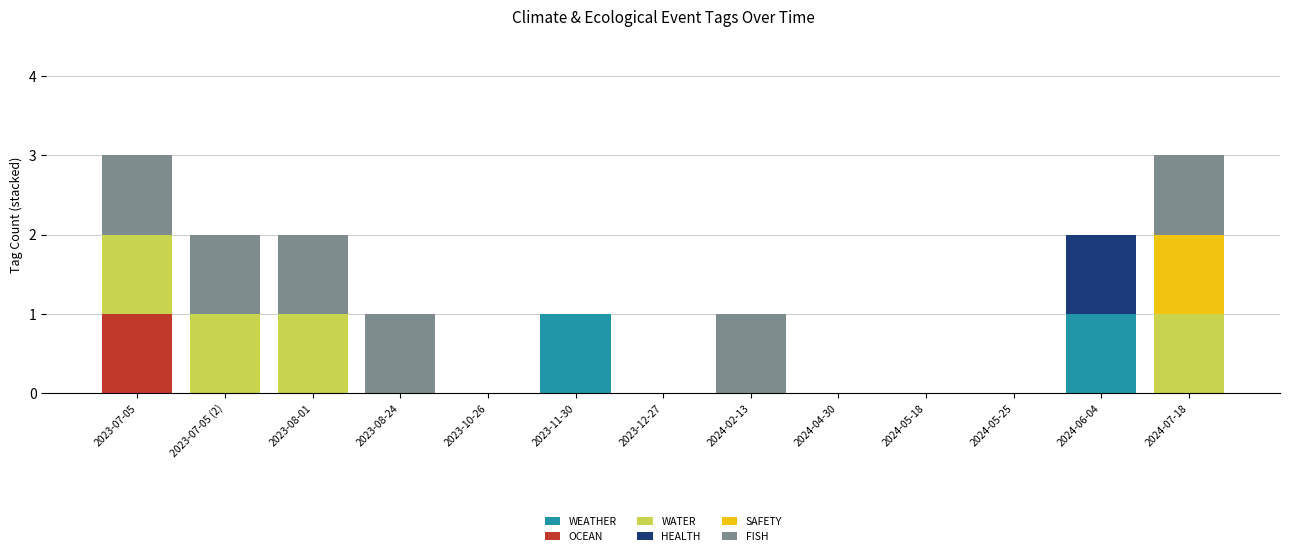

True or false: WEATHER has a value of -1 at 2023-08-24.

False